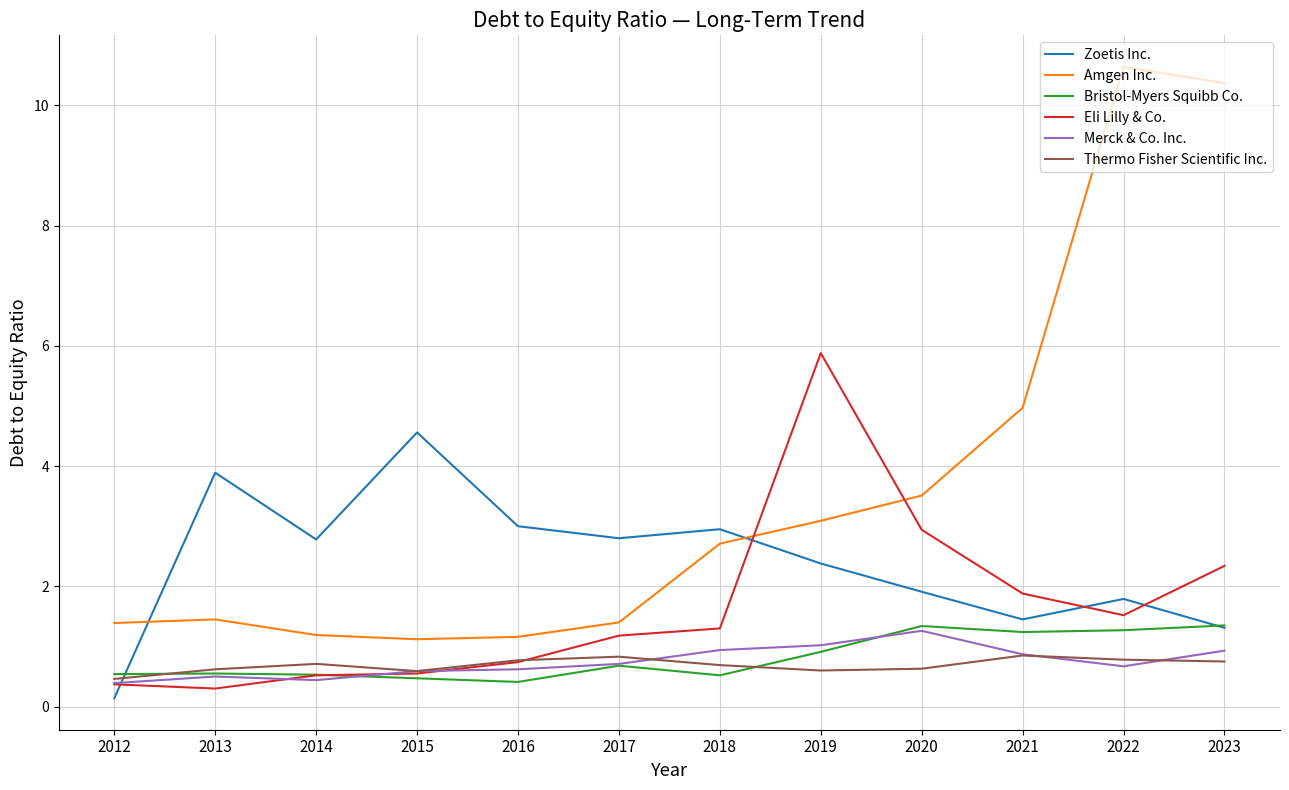

What is the maximum value shown in the chart?

10.6